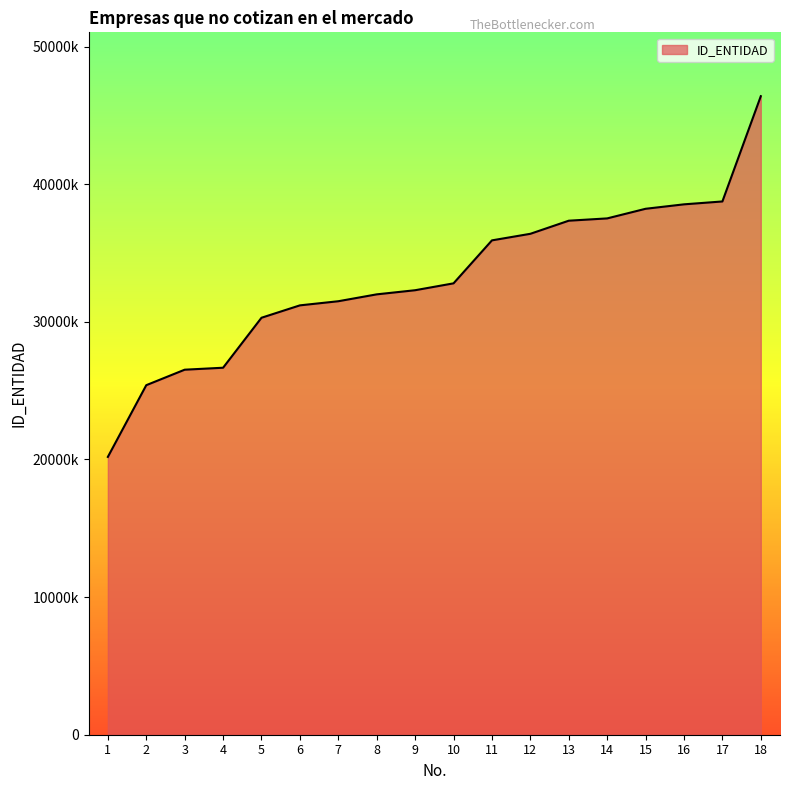

Does the chart have visible grid lines?

No